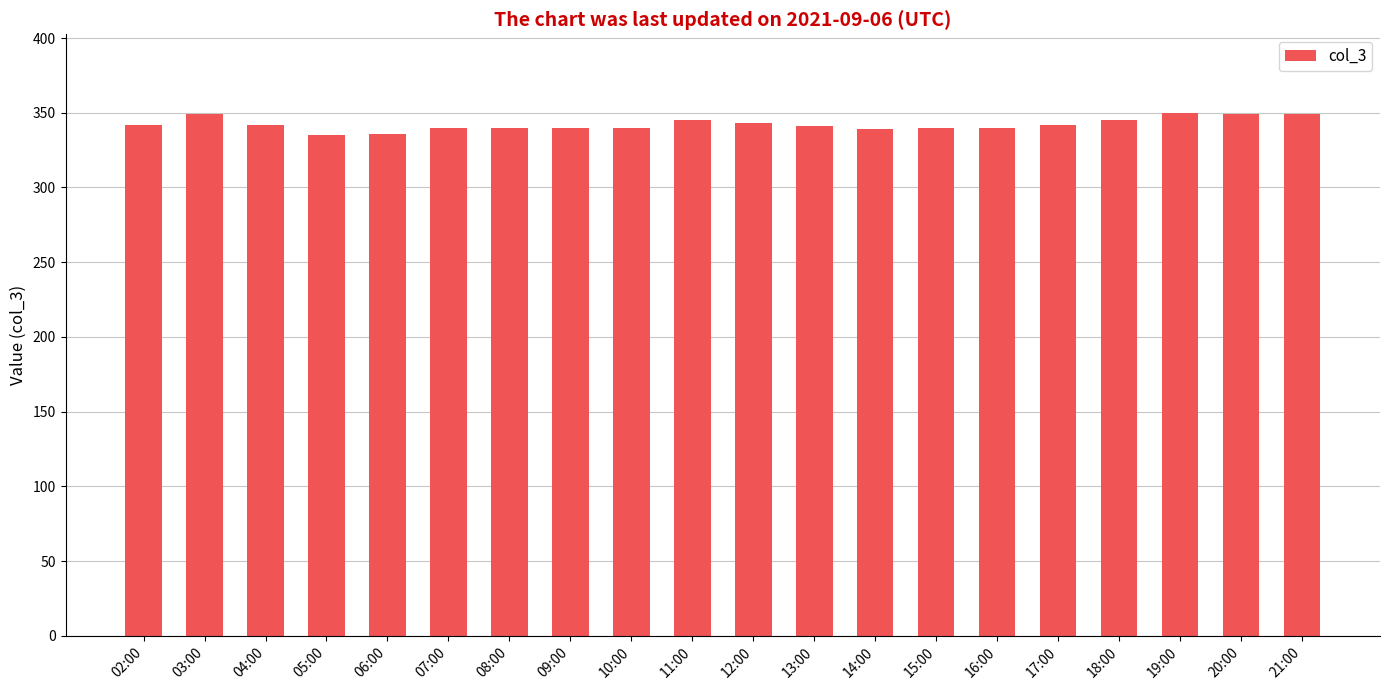

What is the average value?

342